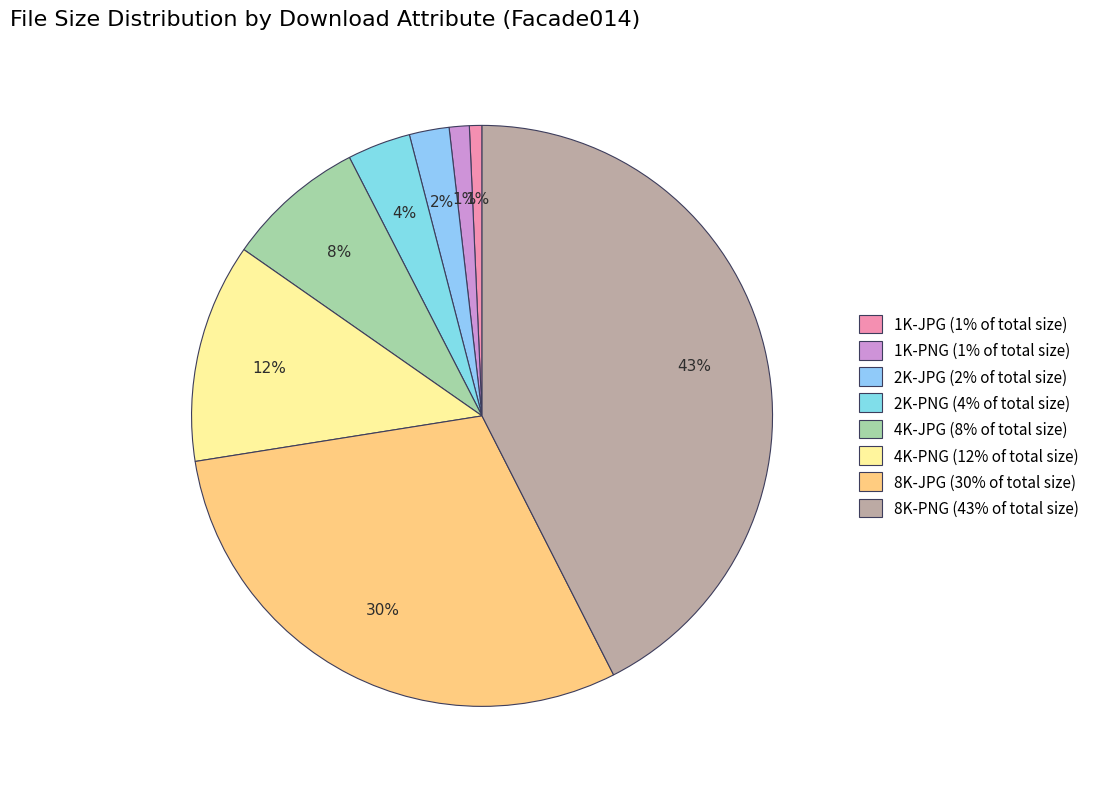

Does 4K-PNG represent more than half of the total?

No